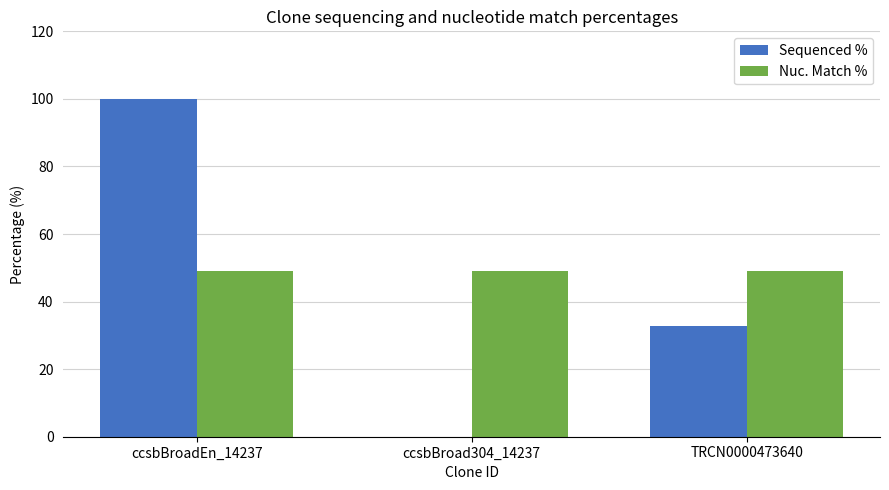

Which series has the largest total across all categories?

Nuc. Match %